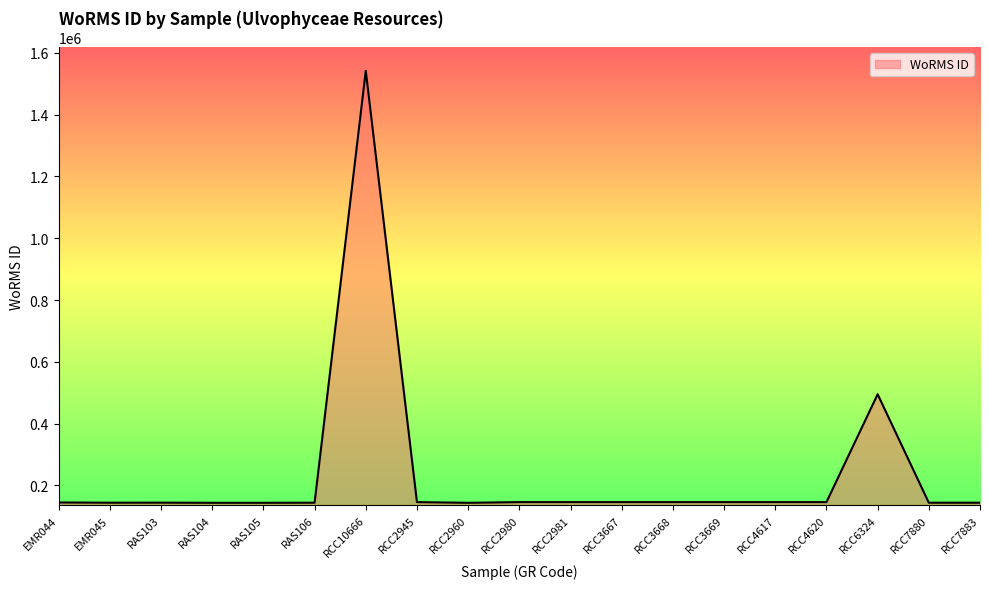

The chart shows a value of 76923 at EMR045. True or false?

False